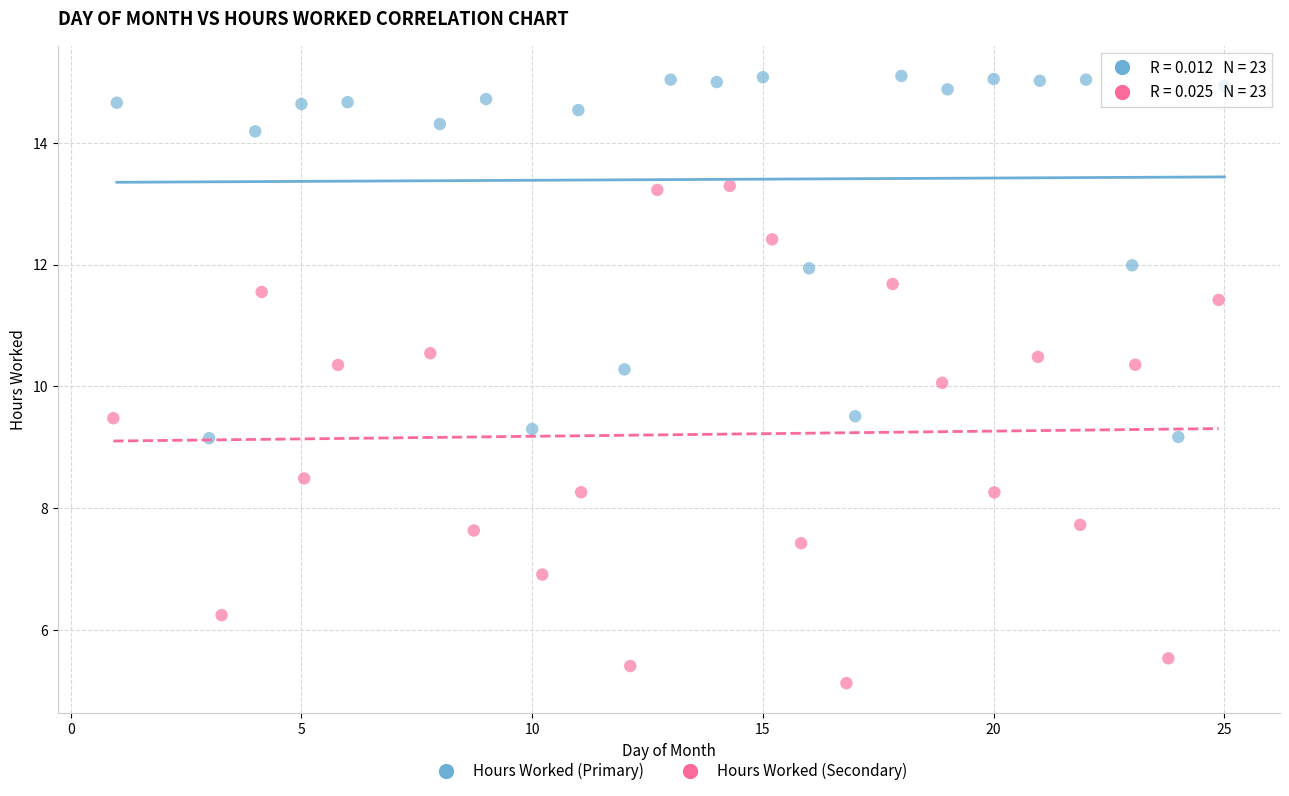

Which series reaches the maximum Y coordinate?

Hours Worked (Primary)